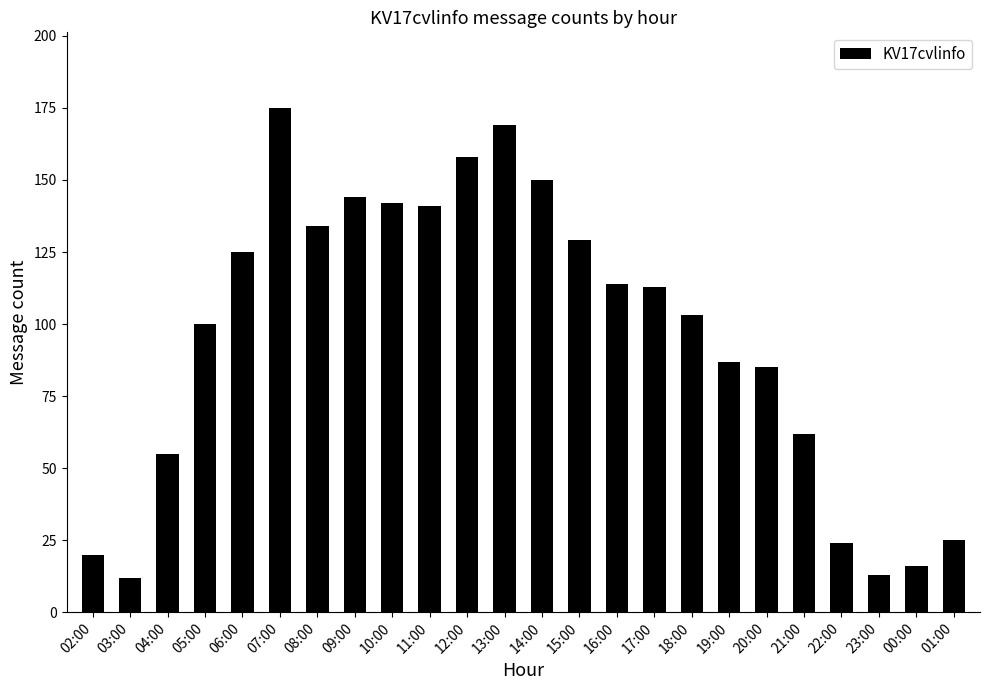

What is the label of the 6th bar from the right?

20:00